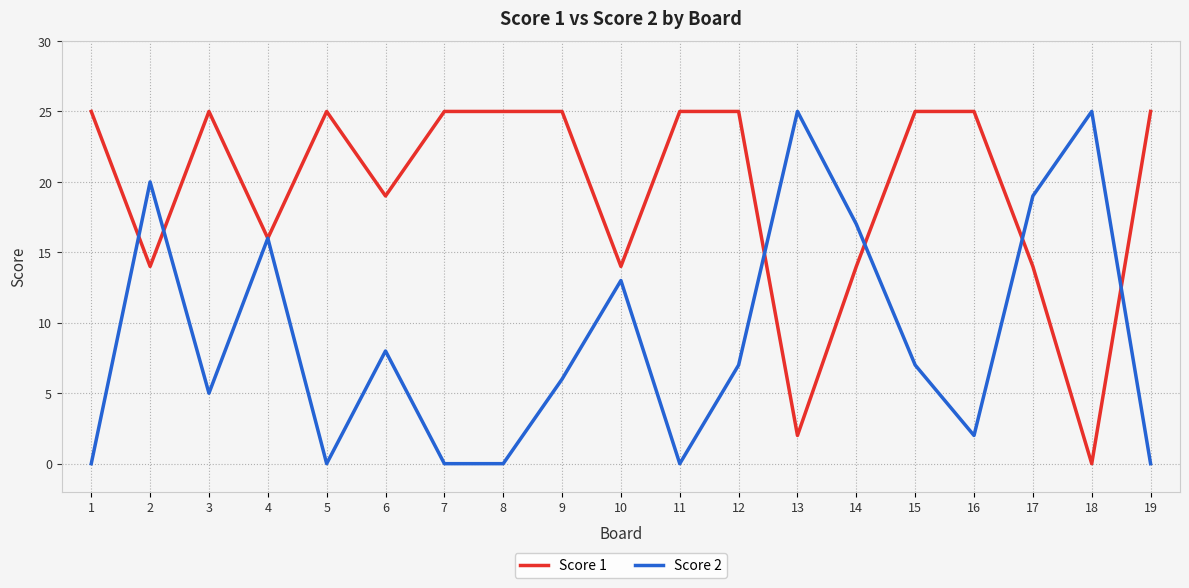

What value does the Score 1 series have at 15, to the nearest 5?

25